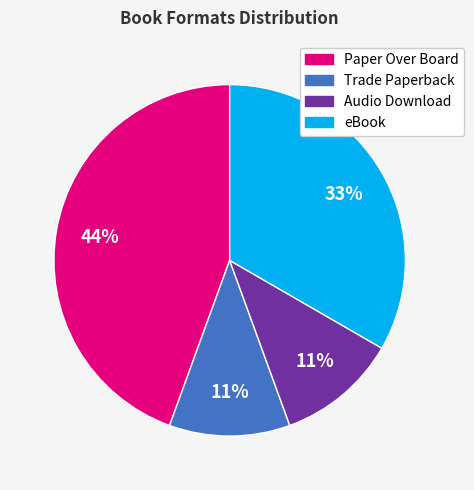

Is the sum of eBook and Paper Over Board greater than half?

Yes